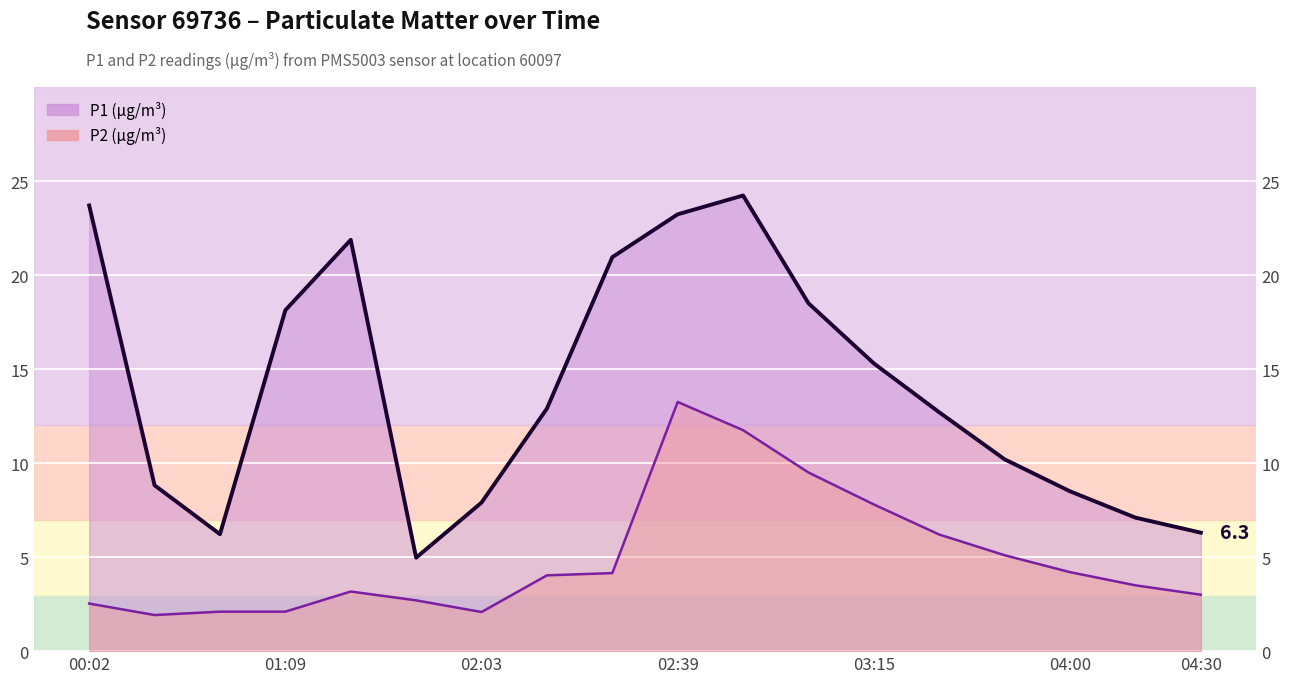

Is it true that P1 equals 24.4 at 01:09?

False